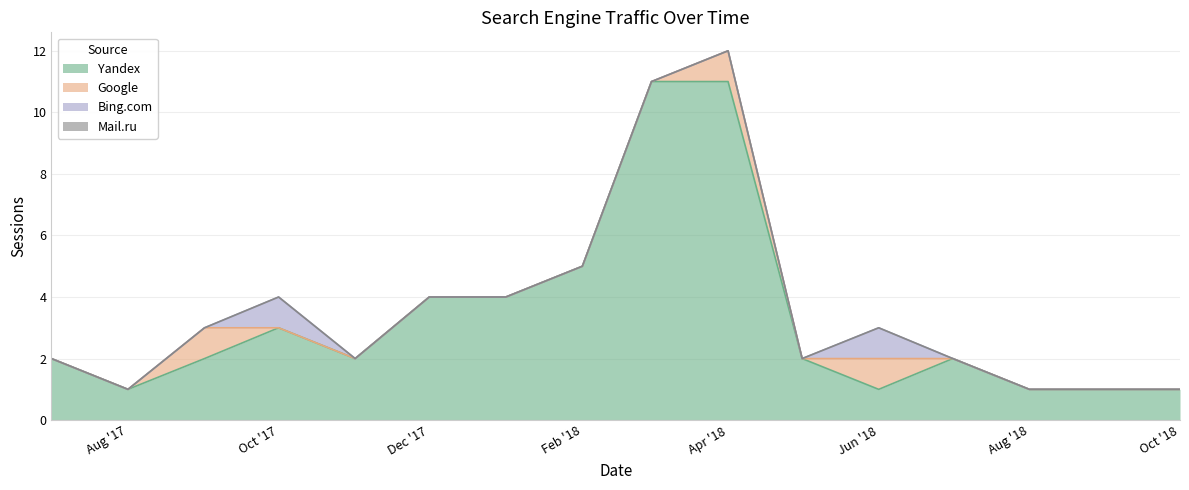

What is the maximum value for Google?

1